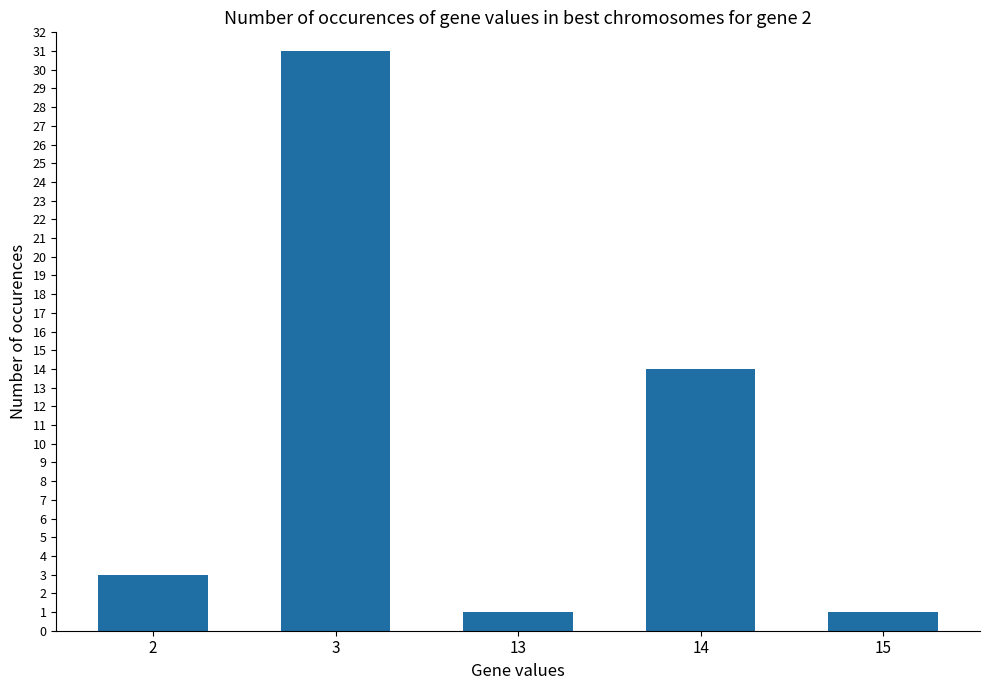

What is the difference between the maximum and second lowest values?

30